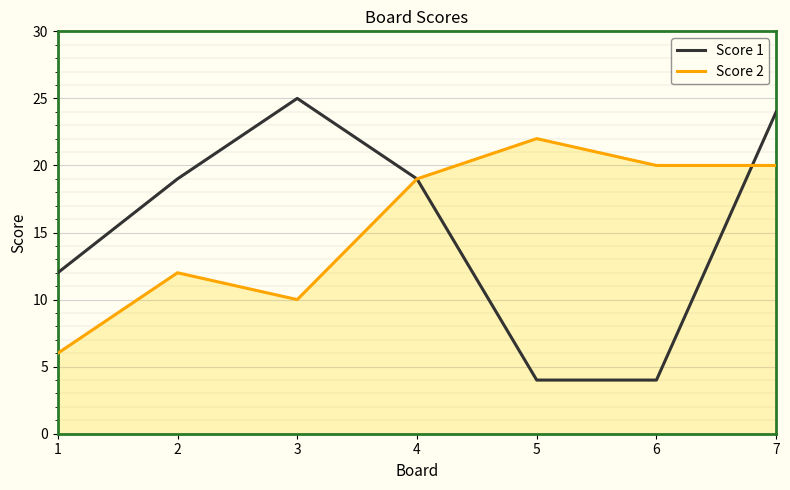

What is the spread (max minus min) of values at 5?

18